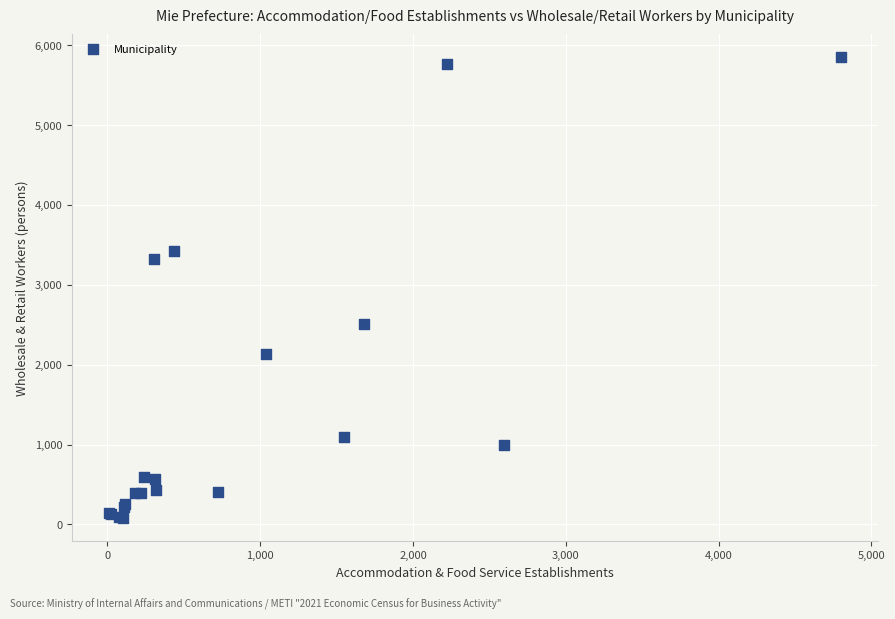

What Y value in the scatter plot is closest to 2962?

3326